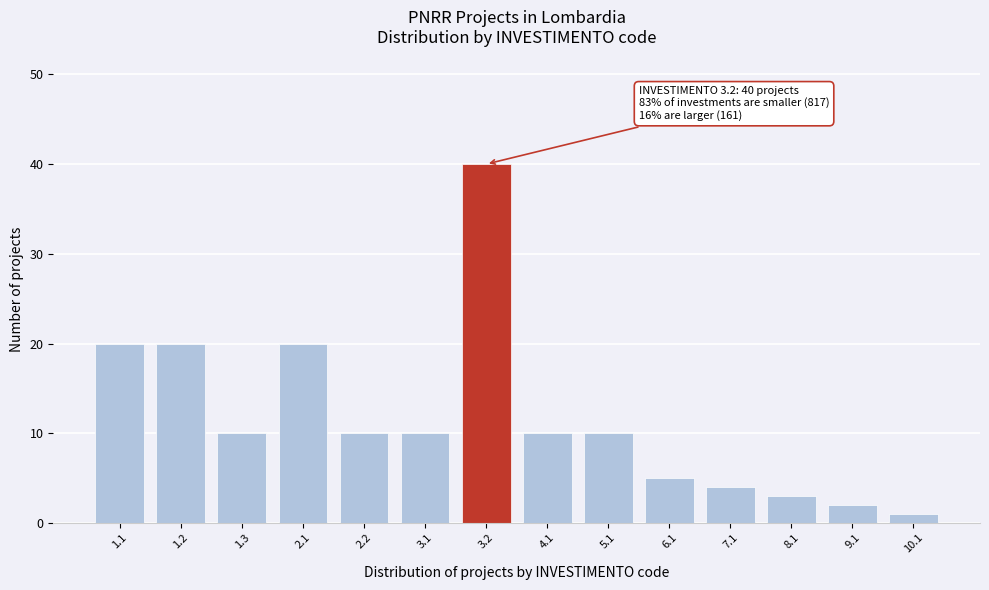

Reading right to left, what are all the values shown in this chart?

10.1=1	9.1=2	8.1=3	7.1=4	6.1=5	5.1=10	4.1=10	3.2=40	3.1=10	2.2=10	2.1=20	1.3=10	1.2=20	1.1=20